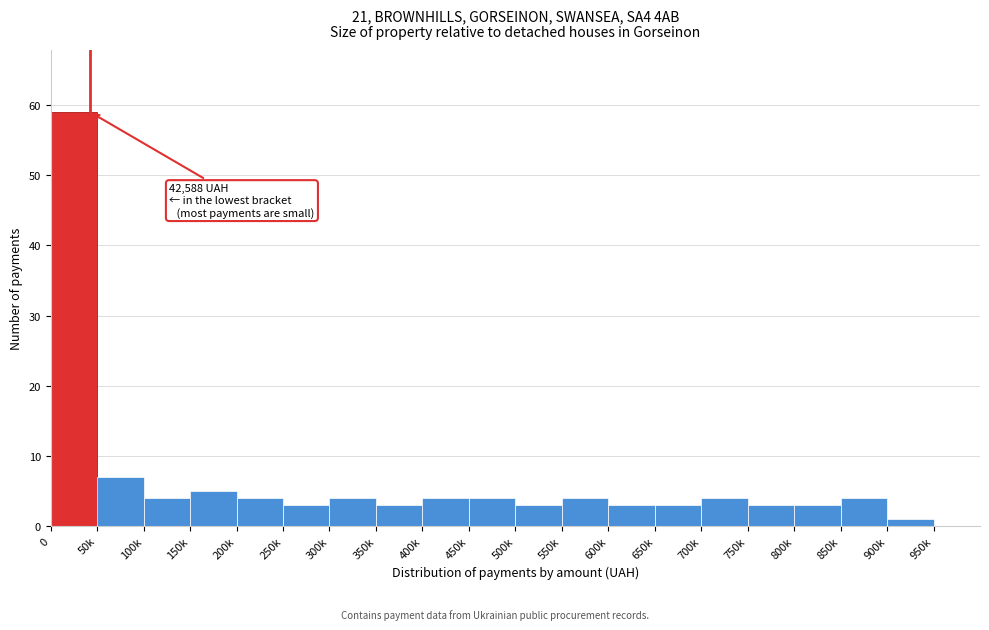

Reading left to right, list all the values displayed in this chart.

0=59	50k=7	100k=4	150k=5	200k=4	250k=3	300k=4	350k=3	400k=4	450k=4	500k=3	550k=4	600k=3	650k=3	700k=4	750k=3	800k=3	850k=4	900k=1	950k=0